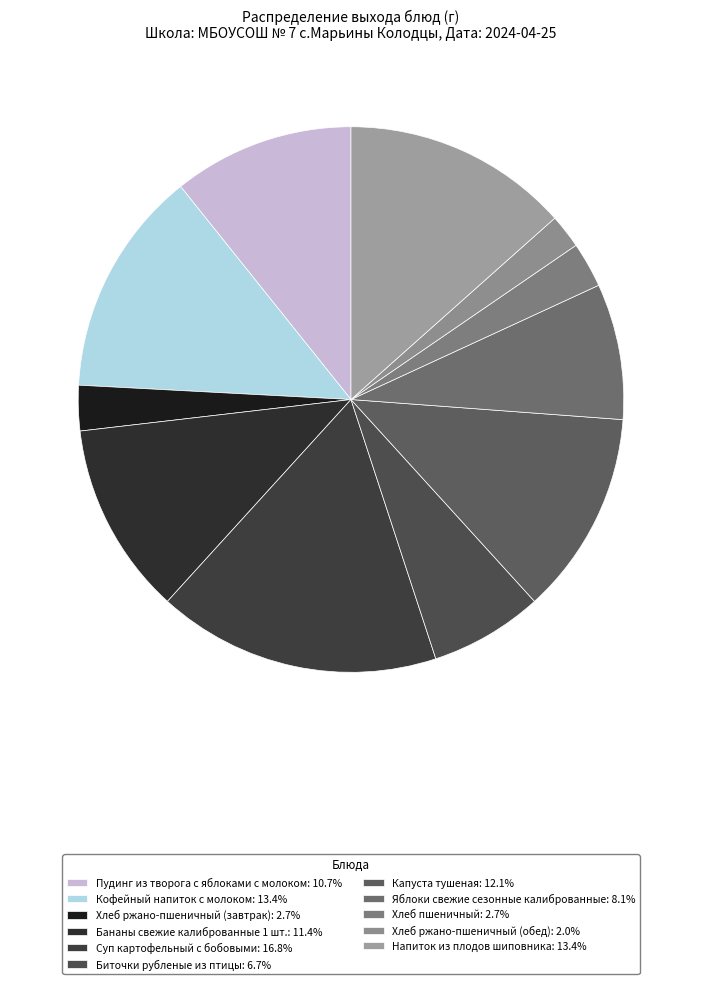

Is the sum of Напиток из плодов шиповника and Суп картофельный с бобовыми greater than half?

No